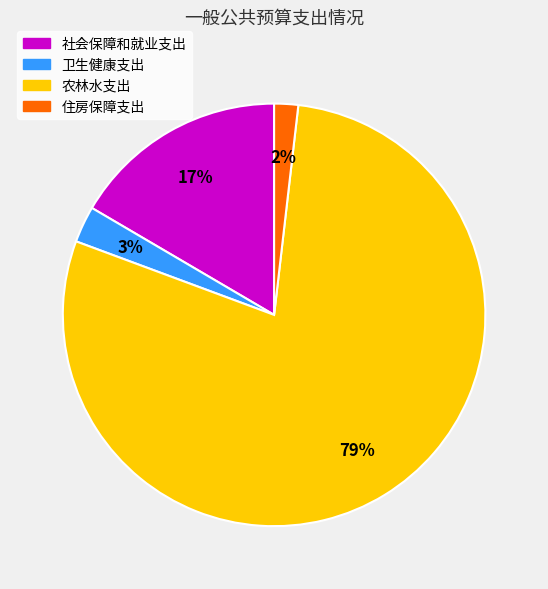

How many slices are in this pie chart?

4